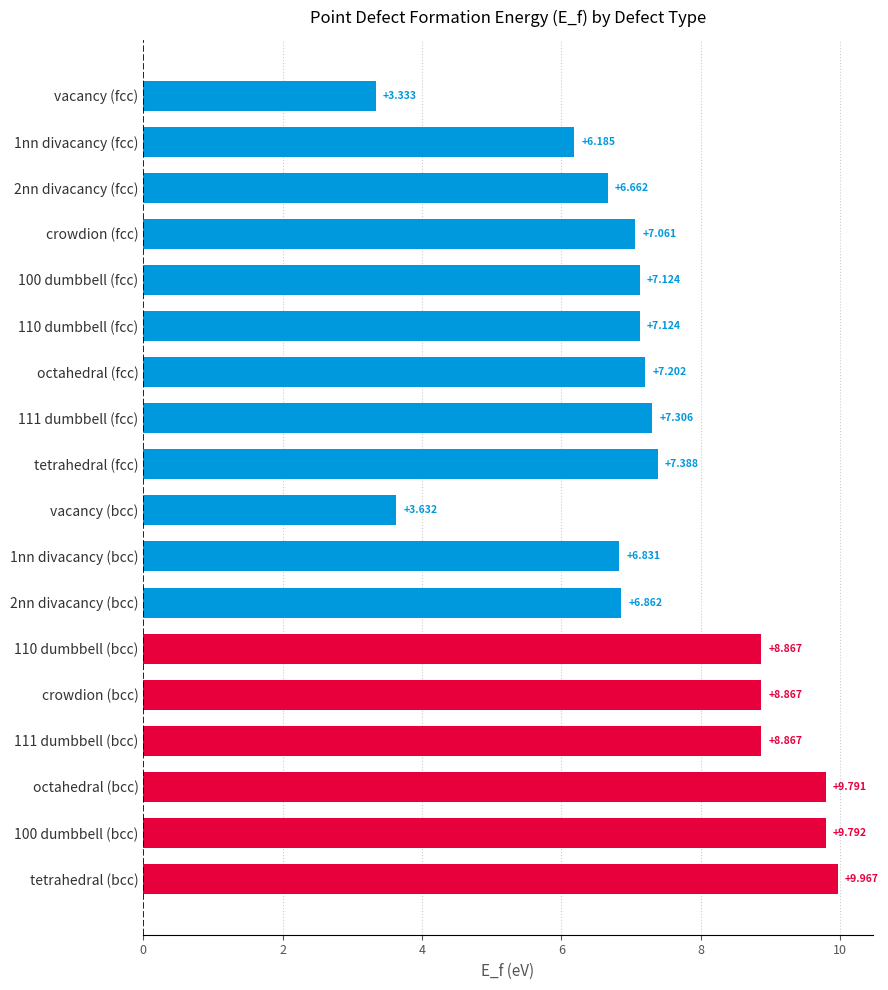

What is the label of the 16th bar from the top?

octahedral (bcc)